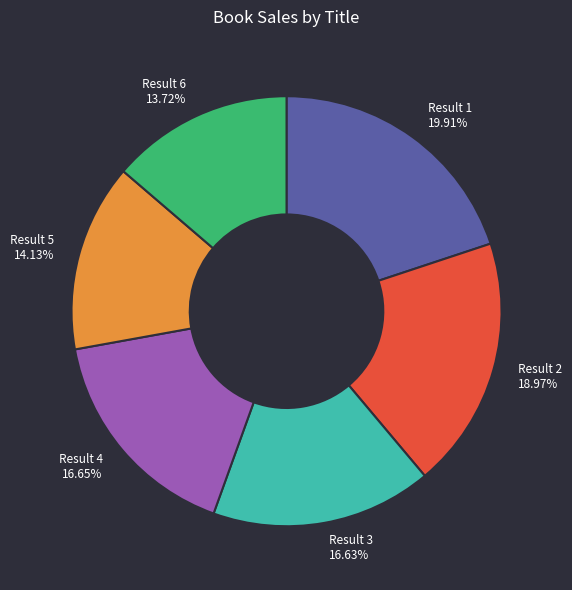

Approximately how many times larger is the value at Result 2 18.97% compared to Result 4 16.65%?

1.1